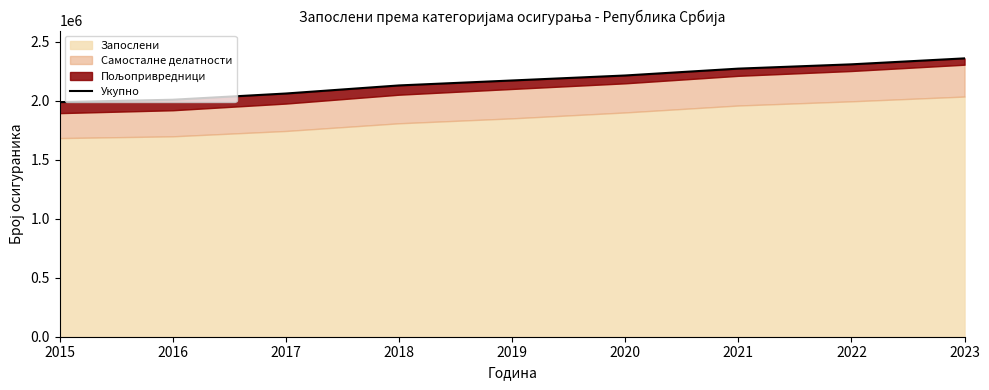

What is the value of the 6th point from the left?

2215475